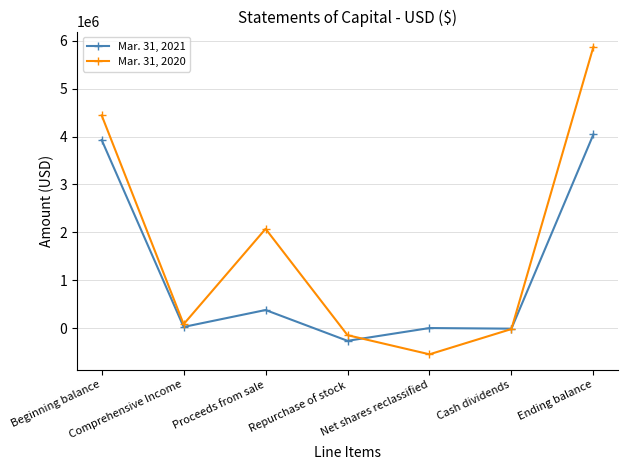

Which category has the highest value in the Mar. 31, 2020 series?

Ending balance